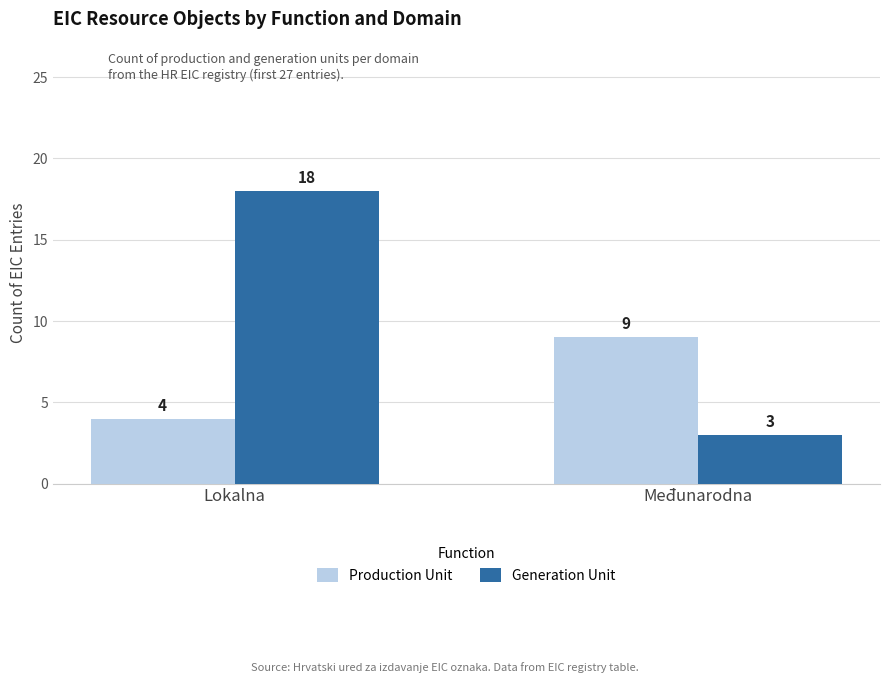

At which category is the sum across all series the highest?

Lokalna